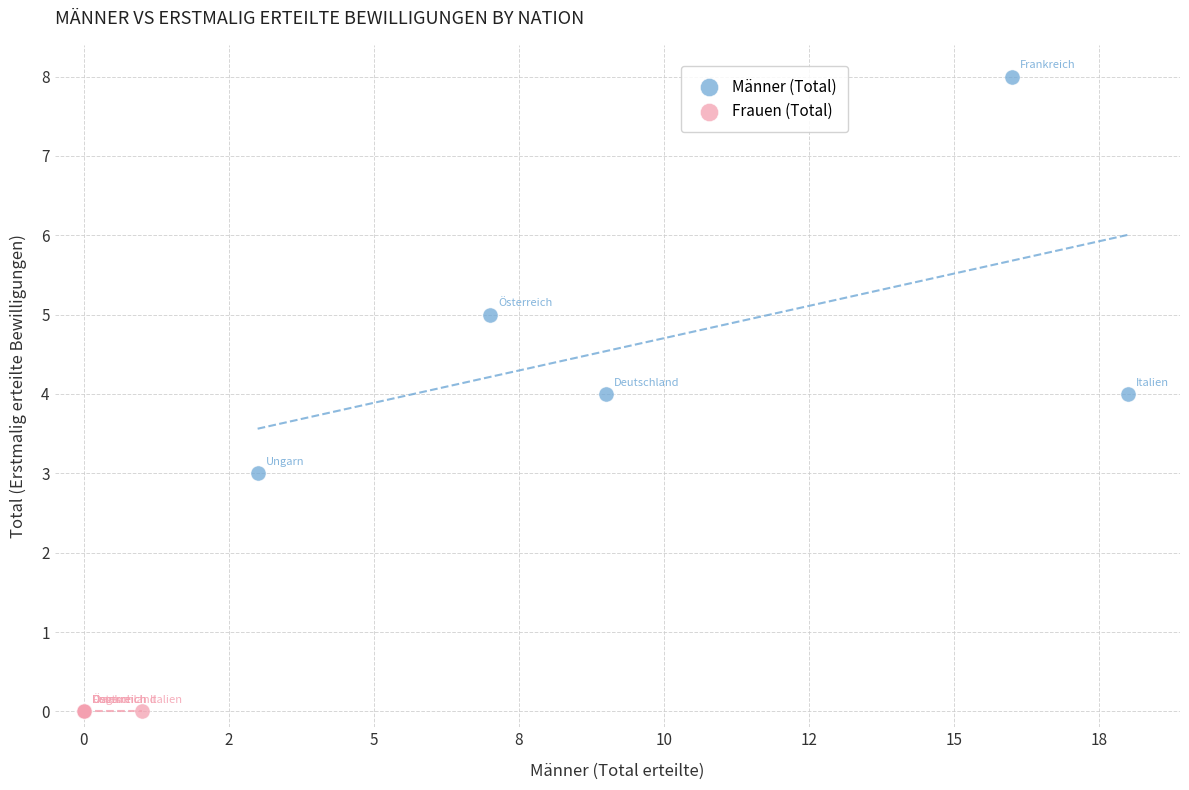

Which series contains the lowest Y value?

Frauen (Total)